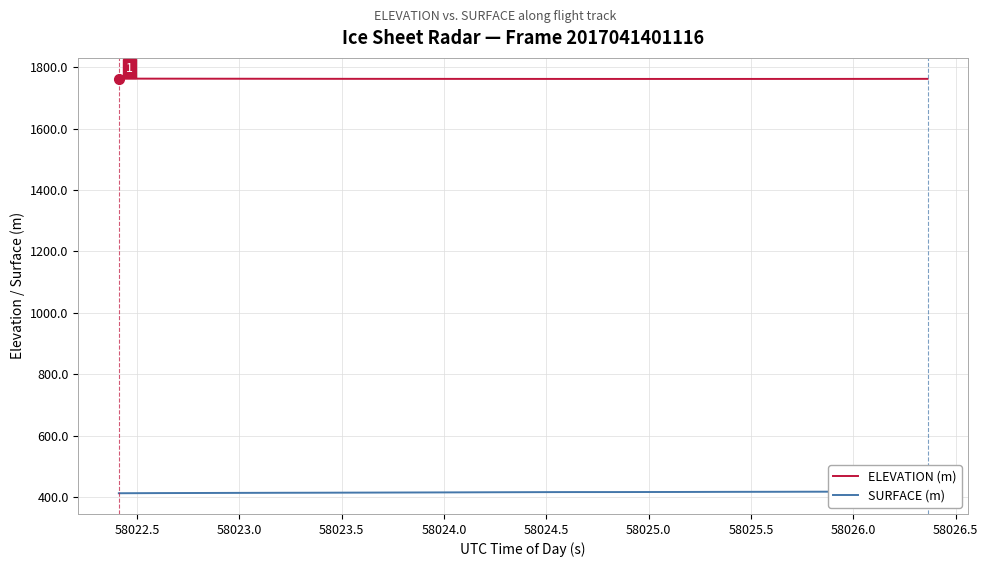

What is the minimum value for ELEVATION (m)?

1762.1